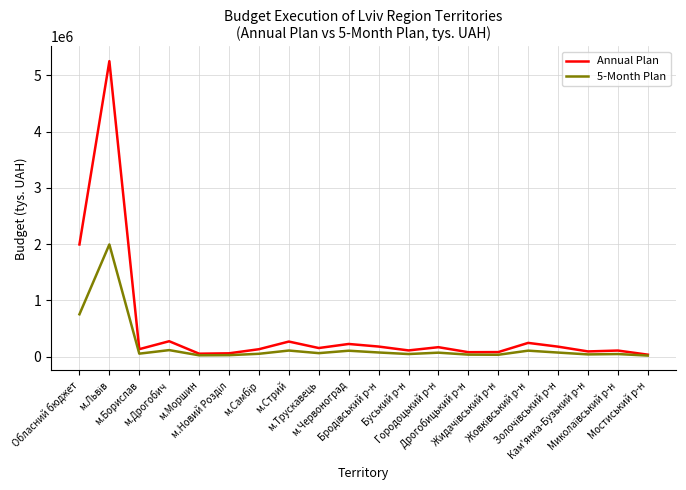

Does the chart have visible grid lines?

Yes